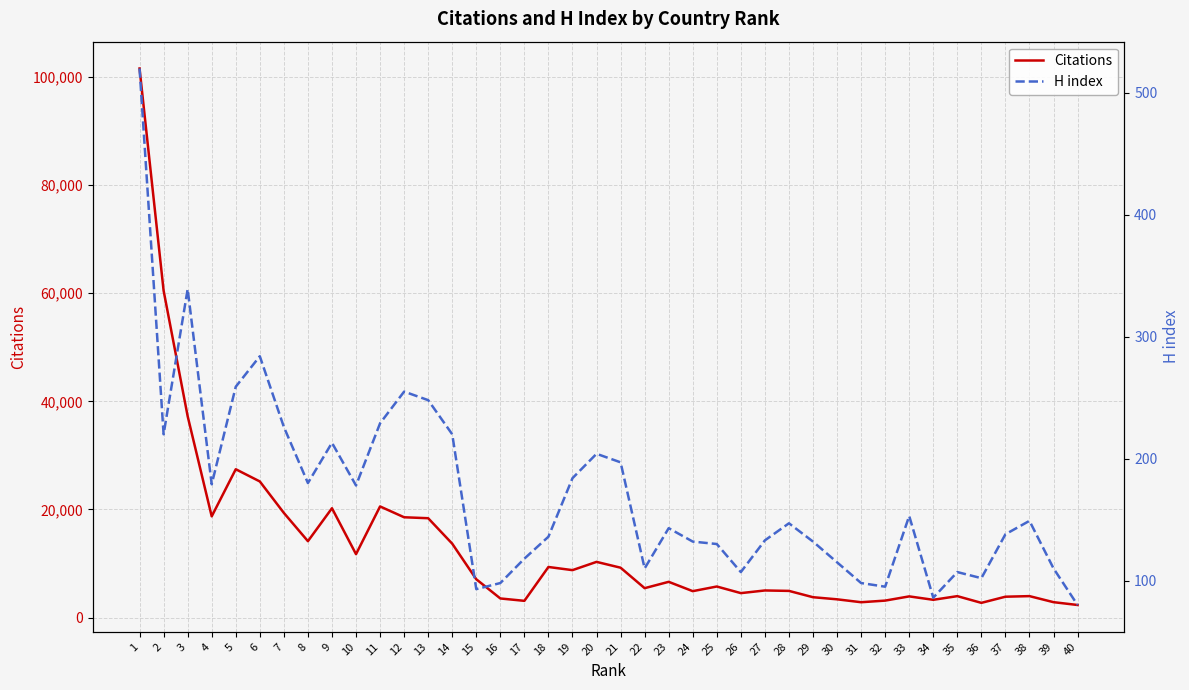

At which category is the sum across all series the highest?

1